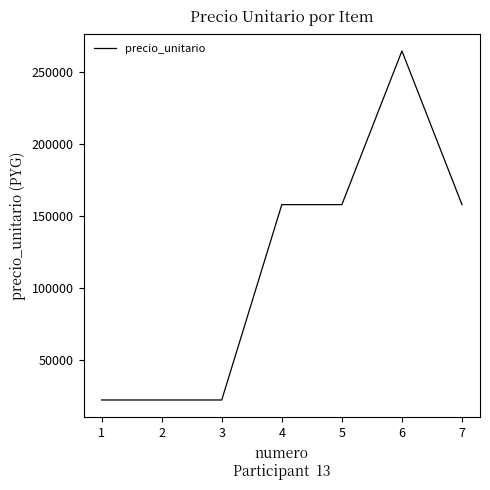

What is the greatest value displayed?

265000